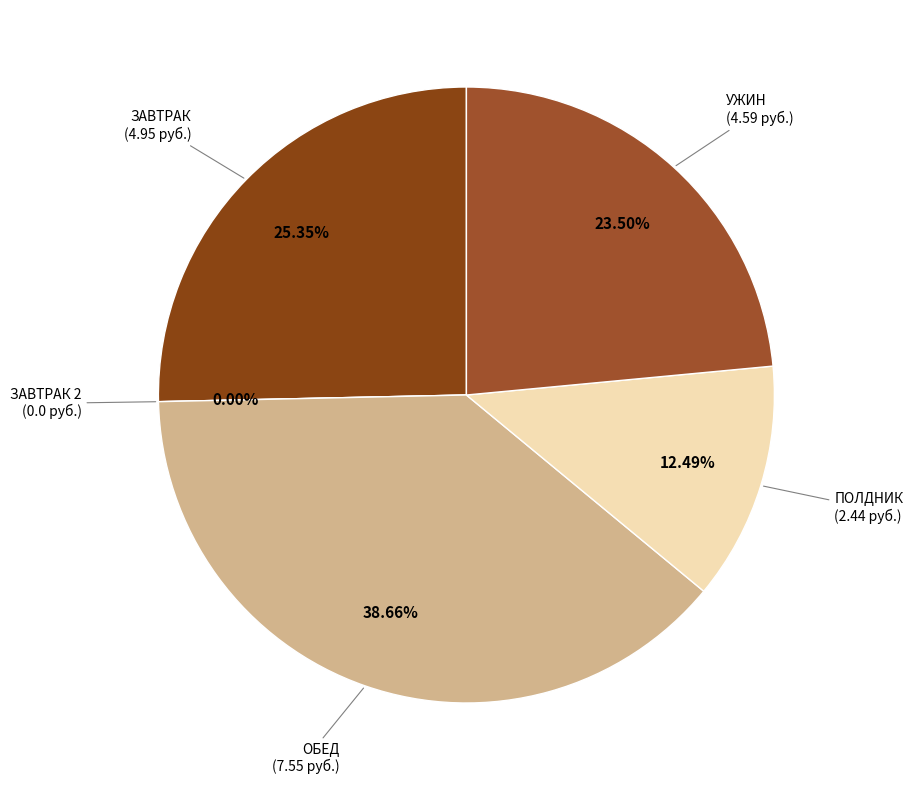

Is it true that ОБЕД is 49% of the pie?

False